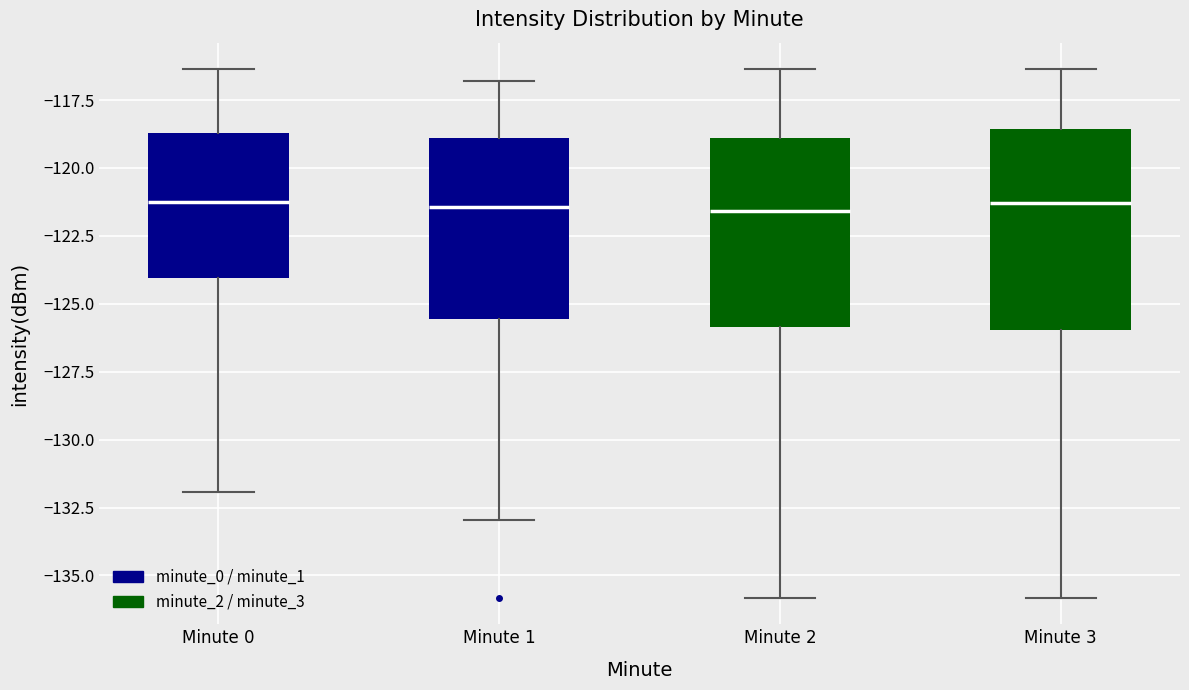

Reading left to right, read every box against the y-axis: the position of its median line, the range the box covers, and the ends of its whiskers. The values are not printed on the chart, so give them approximately, as read against the axis.

Minute 0: median -121.5, box -124.0 to -118.5, whiskers -132.0 to -116.5
Minute 1: median -121.5, box -125.5 to -119.0, whiskers -133.0 to -117.0
Minute 2: median -121.5, box -126.0 to -119.0, whiskers -136.0 to -116.5
Minute 3: median -121.5, box -126.0 to -118.5, whiskers -136.0 to -116.5